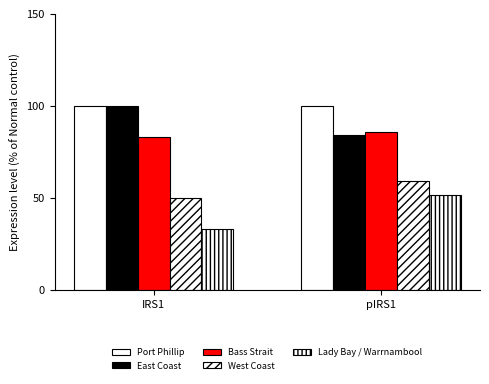

How many categories are shown in the chart?

2